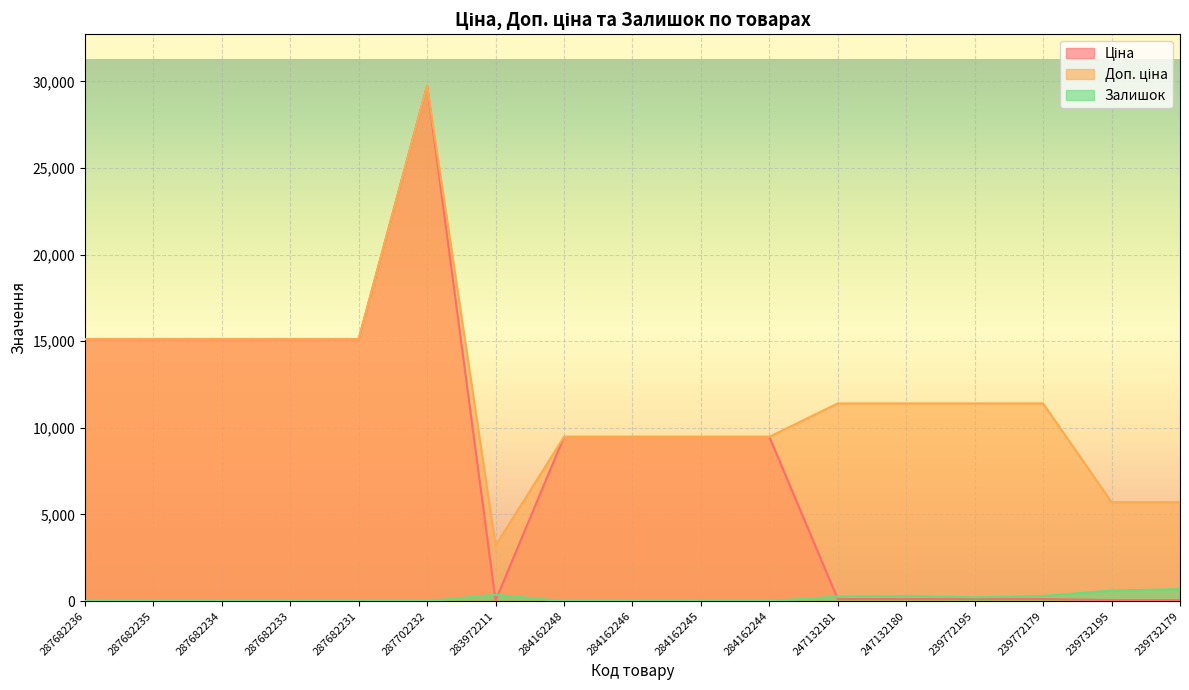

Rank the series at 287682231 from highest to lowest value.

Ціна, Доп. ціна, Залишок